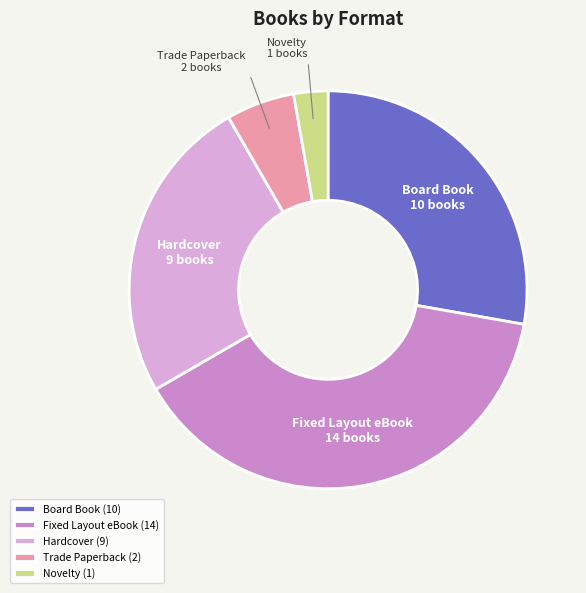

Is there a majority slice in this chart?

No